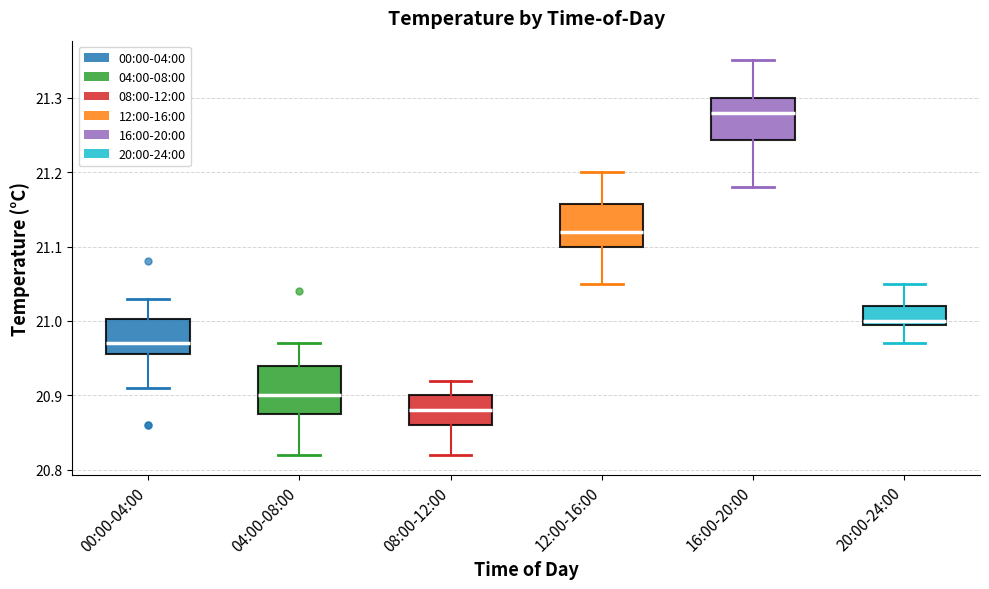

Which box has the lowest median line?

08:00-12:00